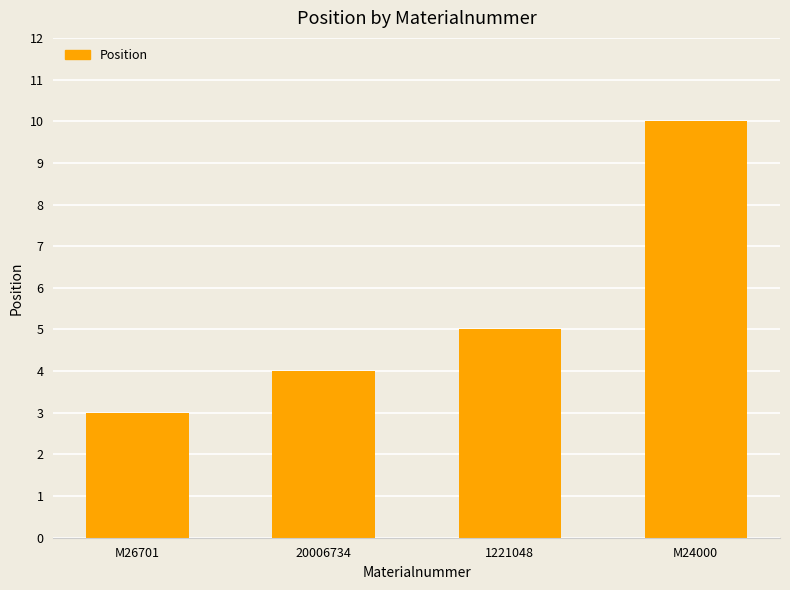

Is it true that the value at 20006734 is 7?

False